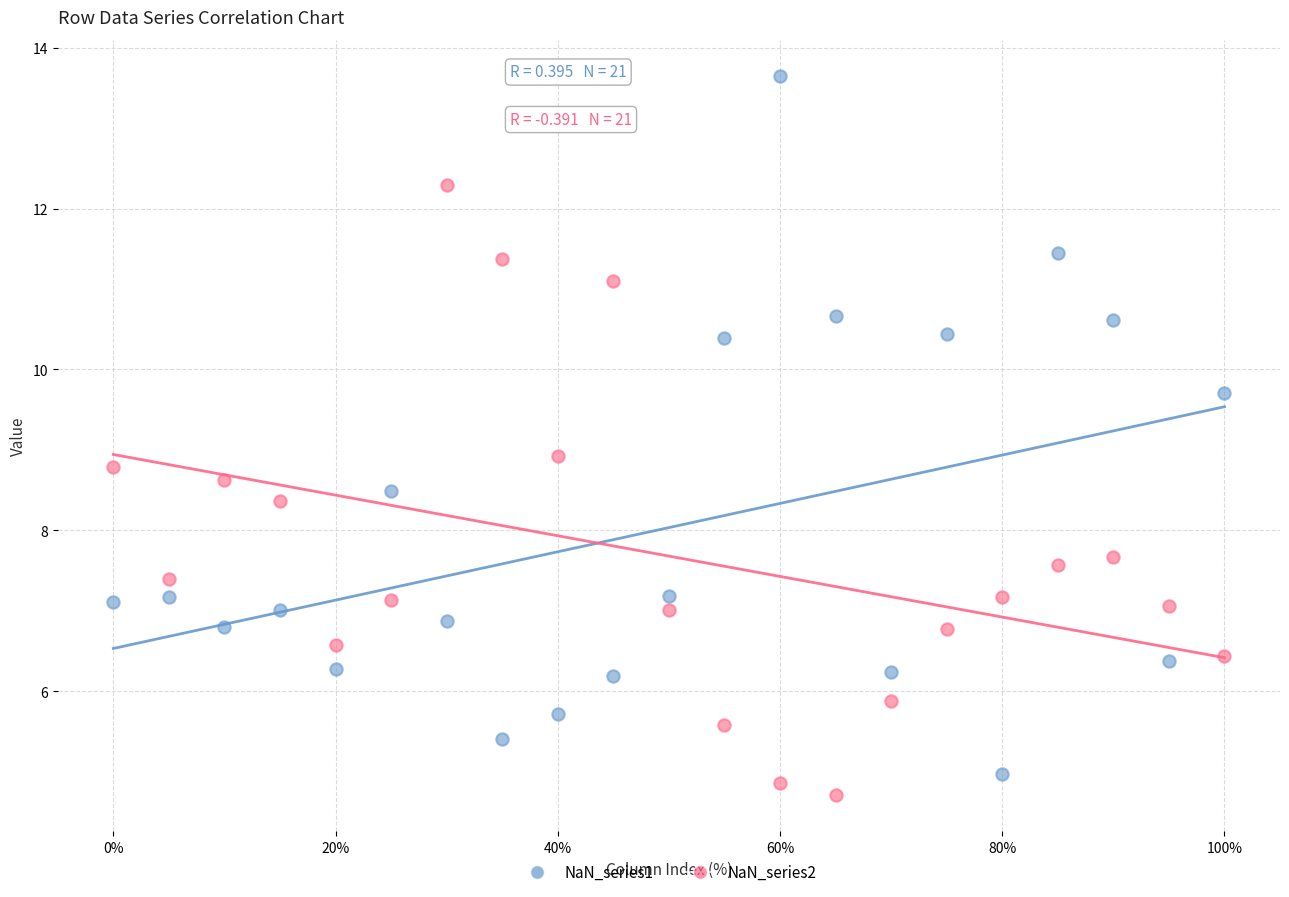

What are all the series names shown in the legend?

NaN_series1, NaN_series2